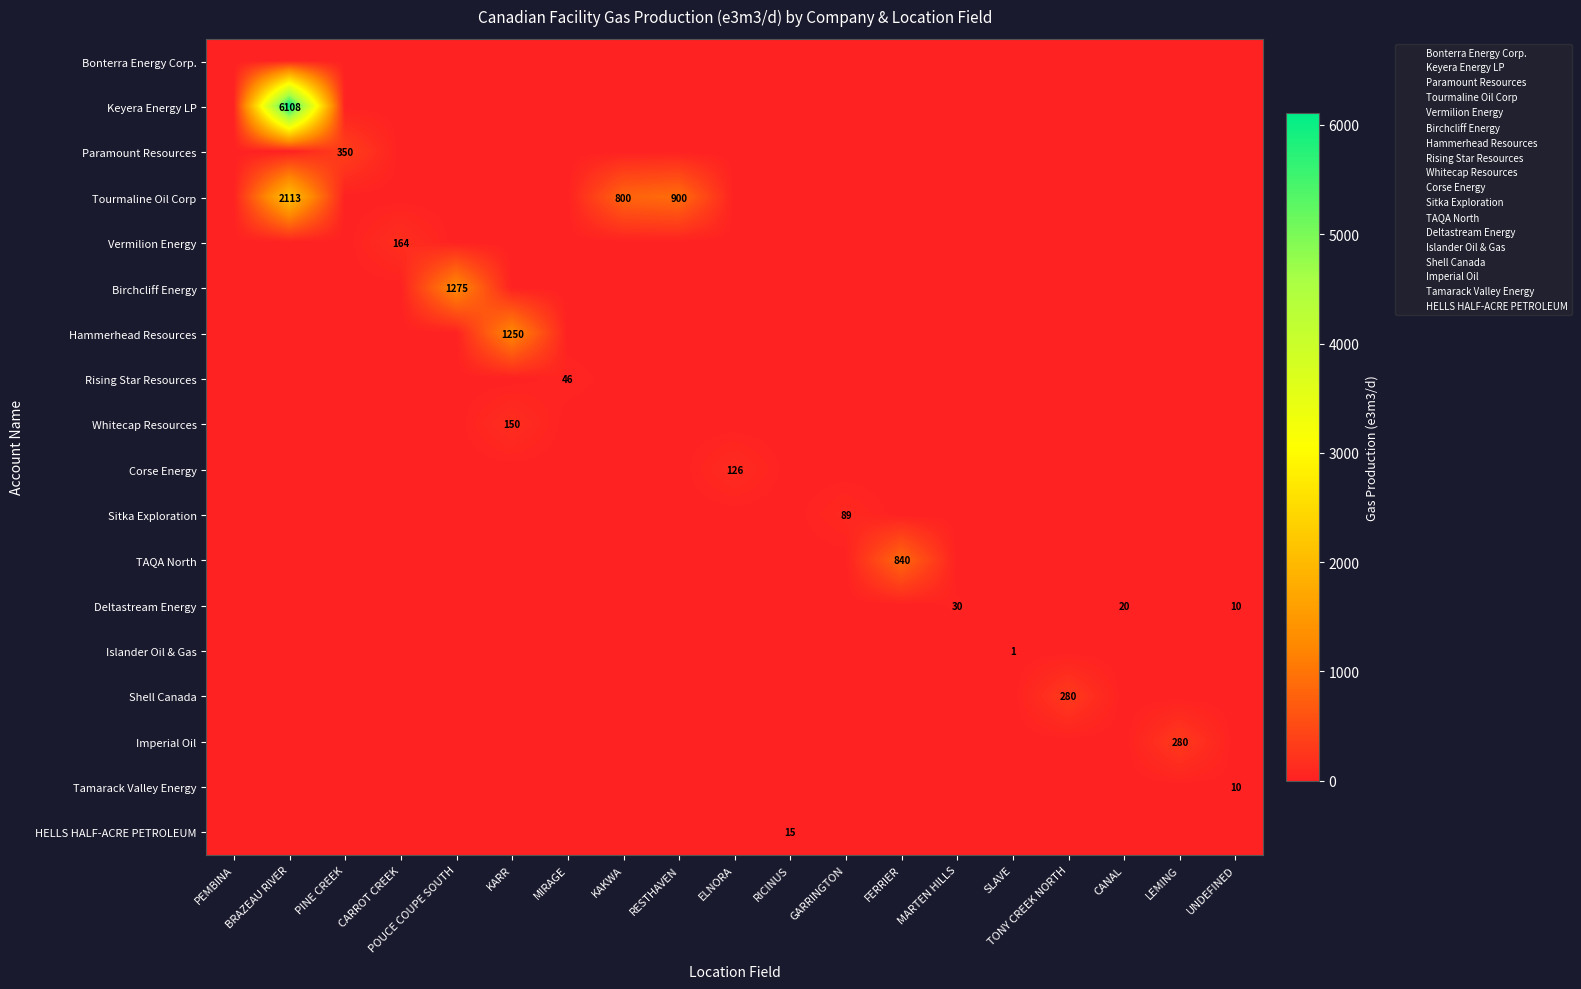

Is it true that Tourmaline Oil Corp equals 742.3 at MARTEN HILLS?

False